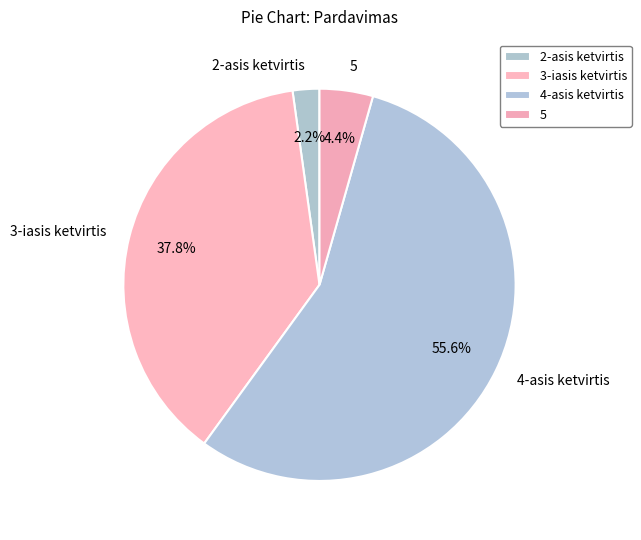

Which category has the biggest portion of the pie?

4-asis ketvirtis